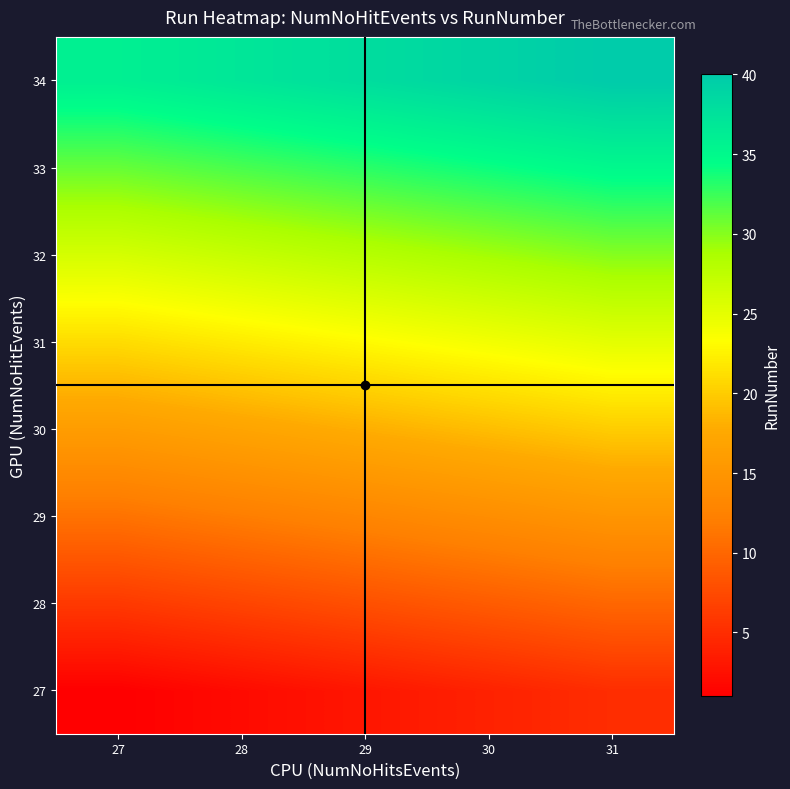

What is the spread (max minus min) of values at 28?

35